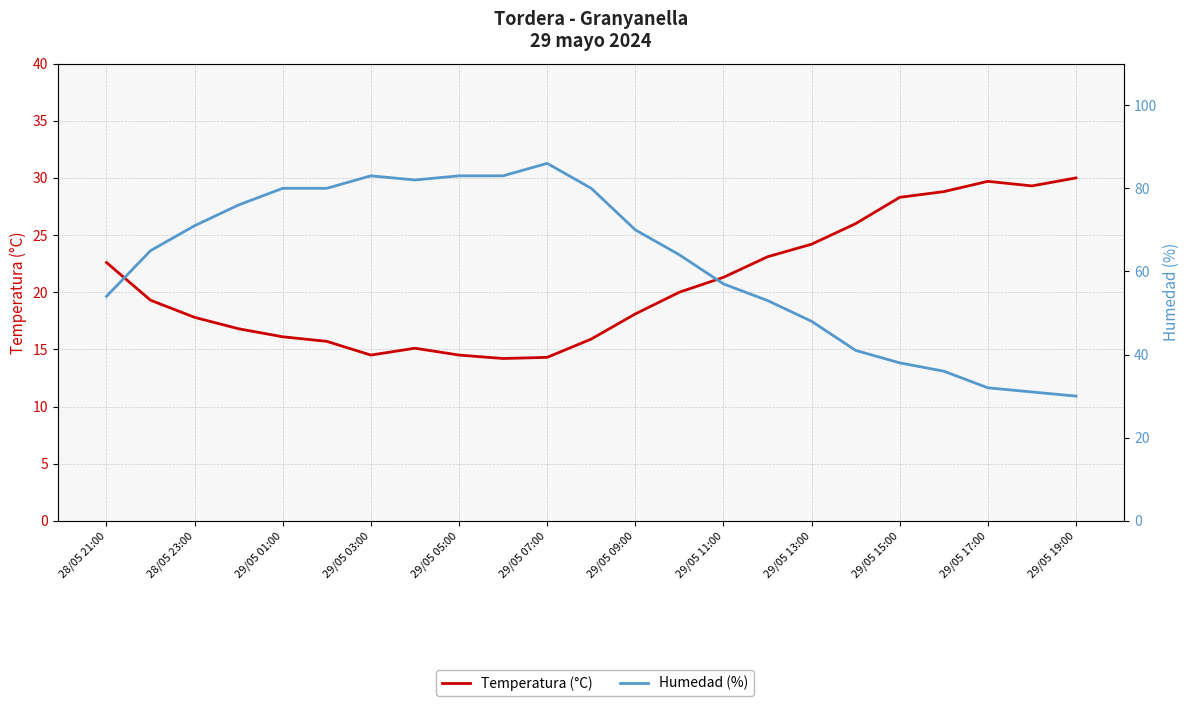

What is the sum of all Humedad (%) values?

1423.0